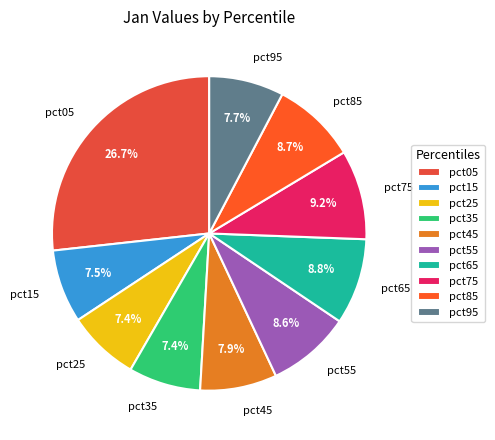

Is it true that pct55 is 9% of the pie?

True